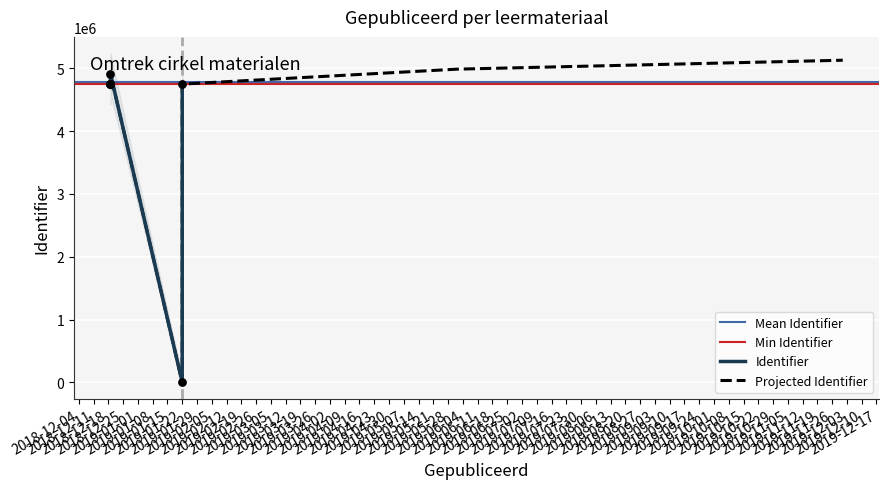

Approximately how many times larger is the value at Omtrek cirkel compared to Omtrek cirkel - voorbeeld 2?

1.0